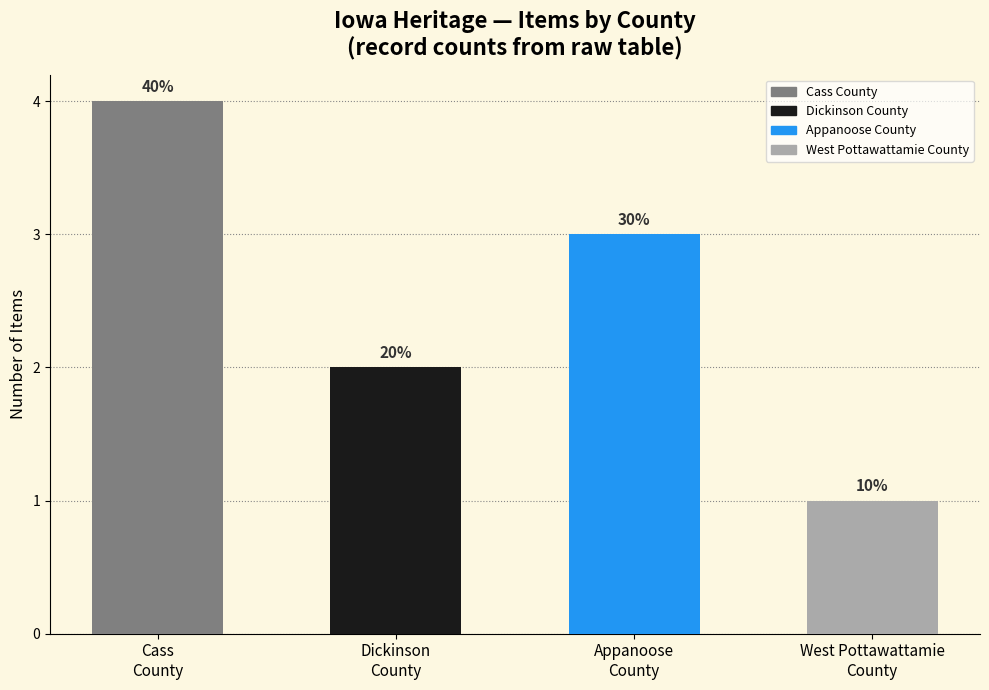

Are the bars horizontal?

No